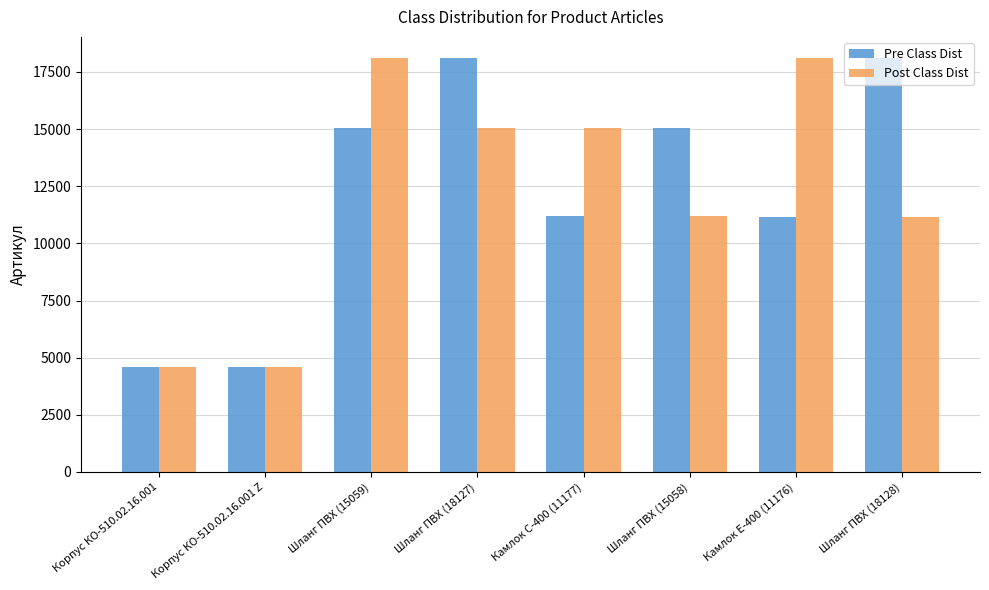

At Шланг ПВХ (15059), list the series in order from smallest to largest.

Pre Class Dist, Post Class Dist